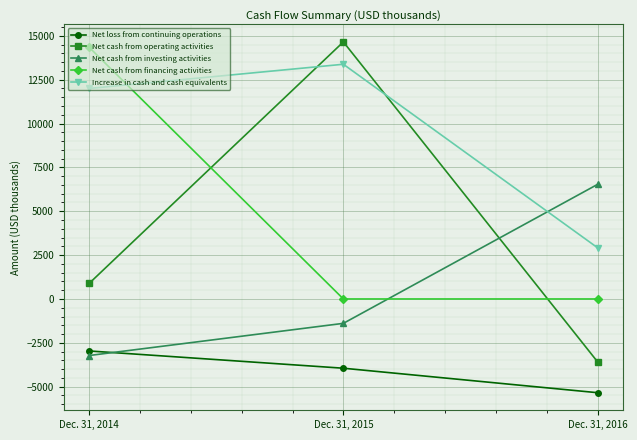

What are all the series names shown in the legend?

Net loss from continuing operations, Net cash from operating activities, Net cash from investing activities, Net cash from financing activities, Increase in cash and cash equivalents